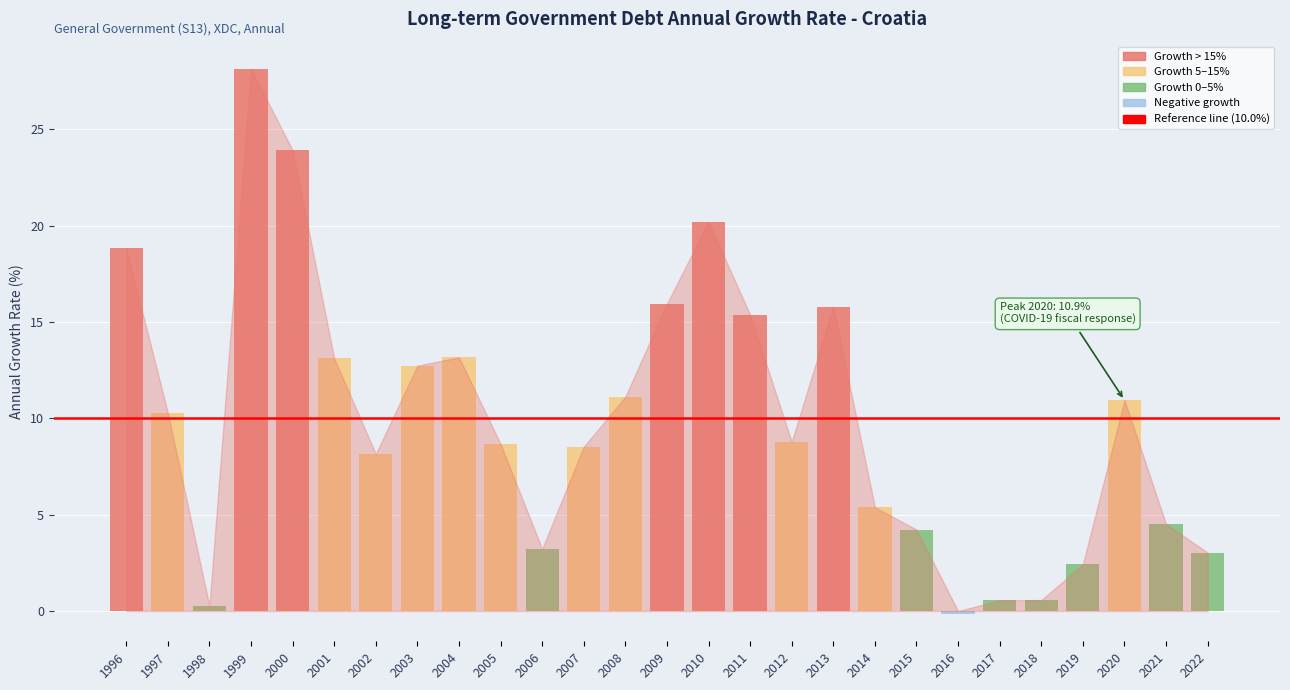

The chart shows a value of 3.1 at 2008. True or false?

False